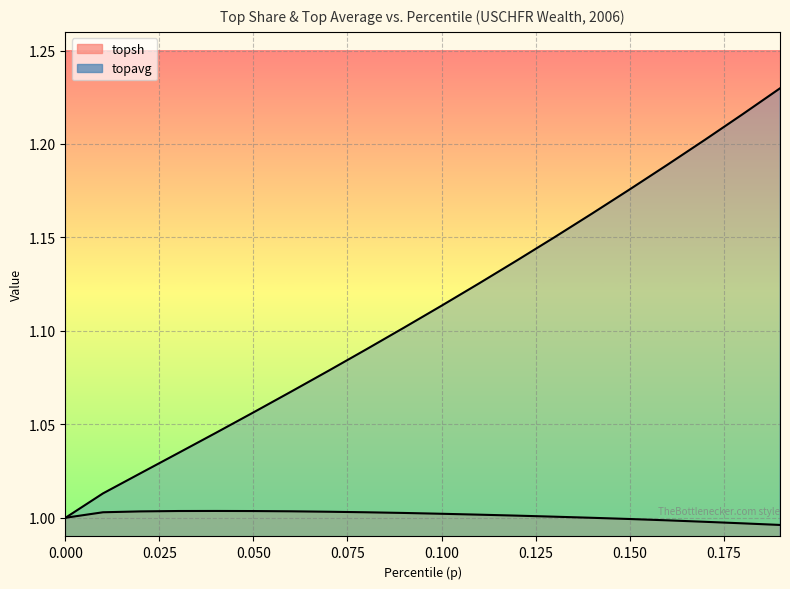

Between 0.06 and 0.13, which is larger?

0.06